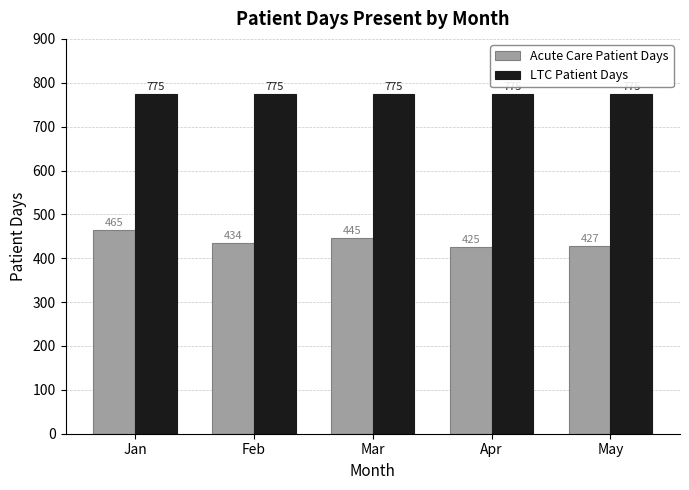

Which series has the widest spread of values?

Acute Care Patient Days